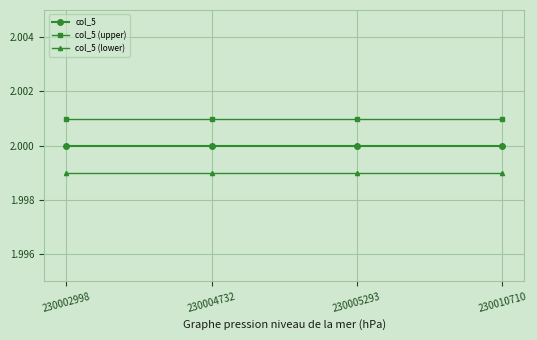

The col_5 (upper) series shows 1.1 at 230004732. True or false?

False